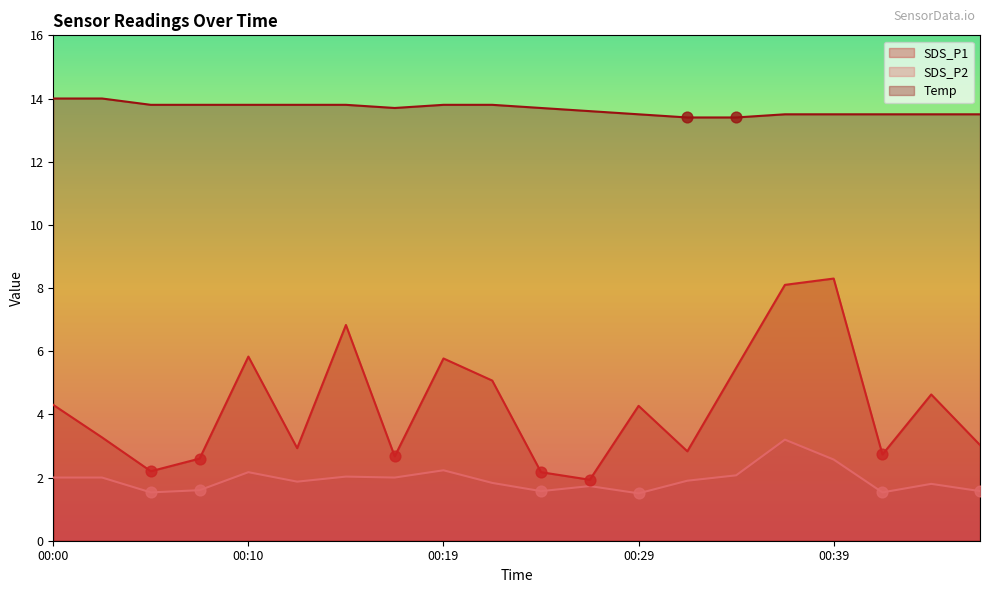

Which series contains the highest Y value?

Temp